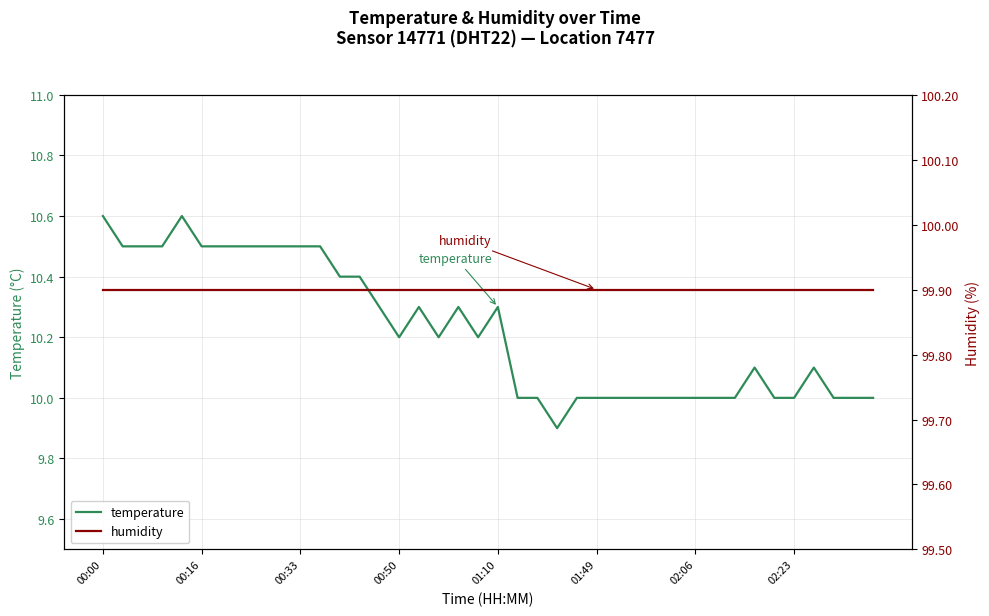

The value of humidity at 00:00 is 99.9. True or false?

True